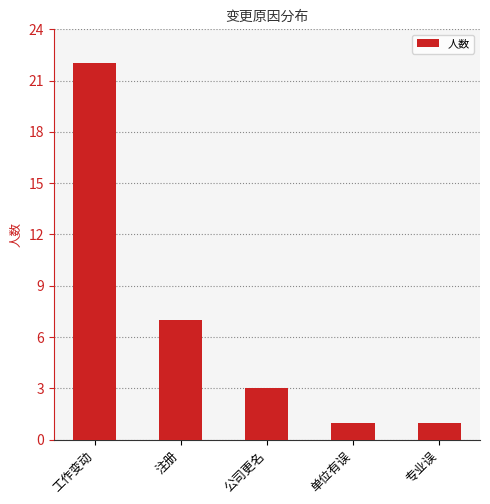

What is the ratio of the value at 工作变动 to the value at 单位有误?

22.0